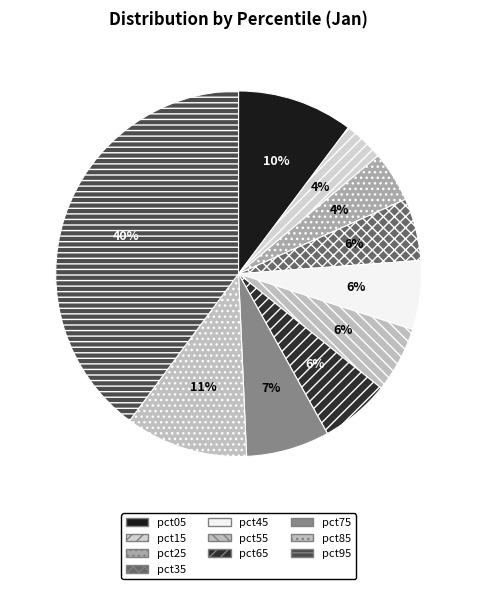

What is the smallest slice in the pie chart?

pct15